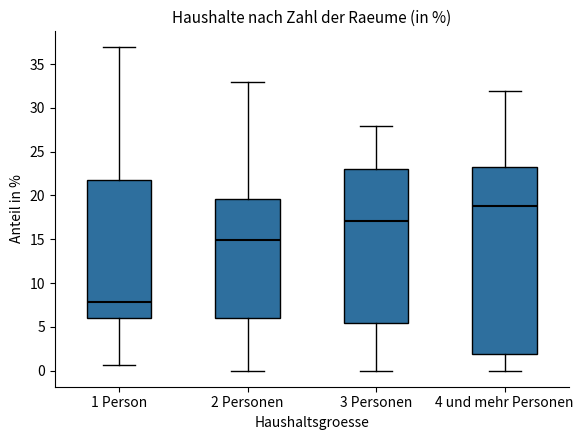

Reading left to right, transcribe this box plot: for each box, give where its median line is, the range the box spans, and where its two whiskers end, as read against the y-axis. The values are not printed on the chart, so give them approximately, as read against the axis.

1 Person: median 8.0, box 6.0 to 22.0, whiskers 0.5 to 37.0
2 Personen: median 15.0, box 6.0 to 19.5, whiskers 0.0 to 33.0
3 Personen: median 17.0, box 5.5 to 23.0, whiskers 0.0 to 28.0
4 und mehr Personen: median 19.0, box 2.0 to 23.5, whiskers 0.0 to 32.0